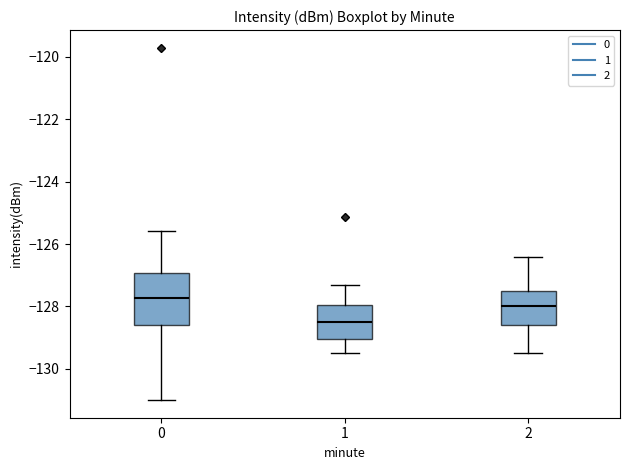

Reading left to right, transcribe this box plot: for each box, give where its median line is, the range the box spans, and where its two whiskers end, as read against the y-axis. The values are not printed on the chart, so give them approximately, as read against the axis.

0: median -127.8, box -128.6 to -127.0, whiskers -131.0 to -125.6
1: median -128.4, box -129.0 to -128.0, whiskers -129.4 to -127.2
2: median -128.0, box -128.6 to -127.4, whiskers -129.4 to -126.4